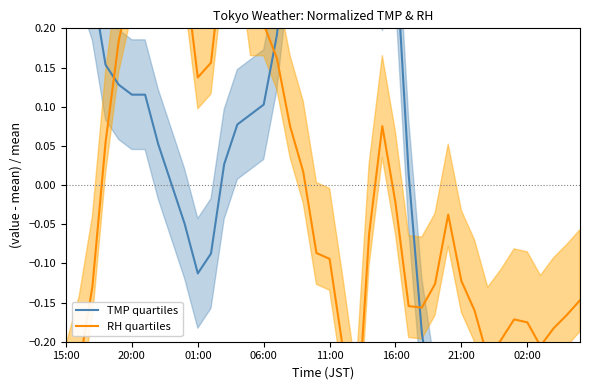

After their last crossing, which series has the higher values: RH or TMP?

RH